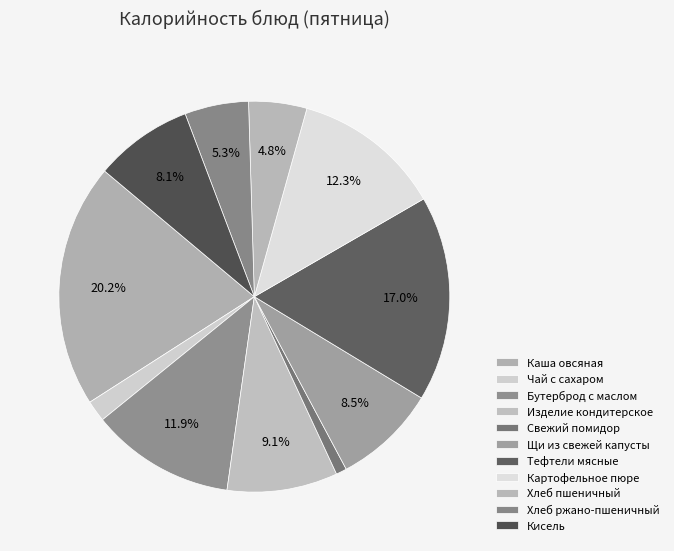

Between Чай с сахаром and Хлеб пшеничный, which is larger?

Хлеб пшеничный